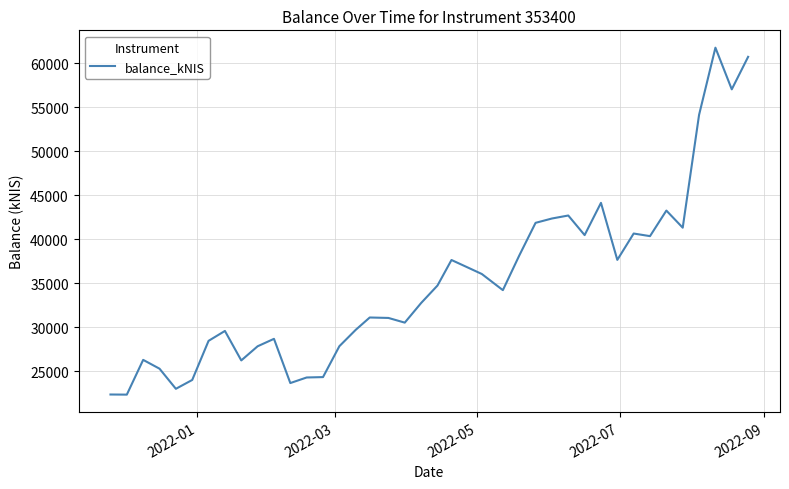

What is the greatest value displayed?

61751.2